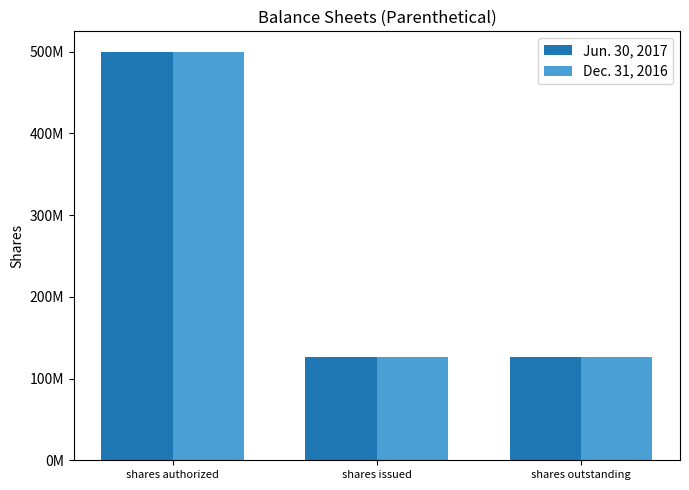

What position from the right is shares authorized?

3